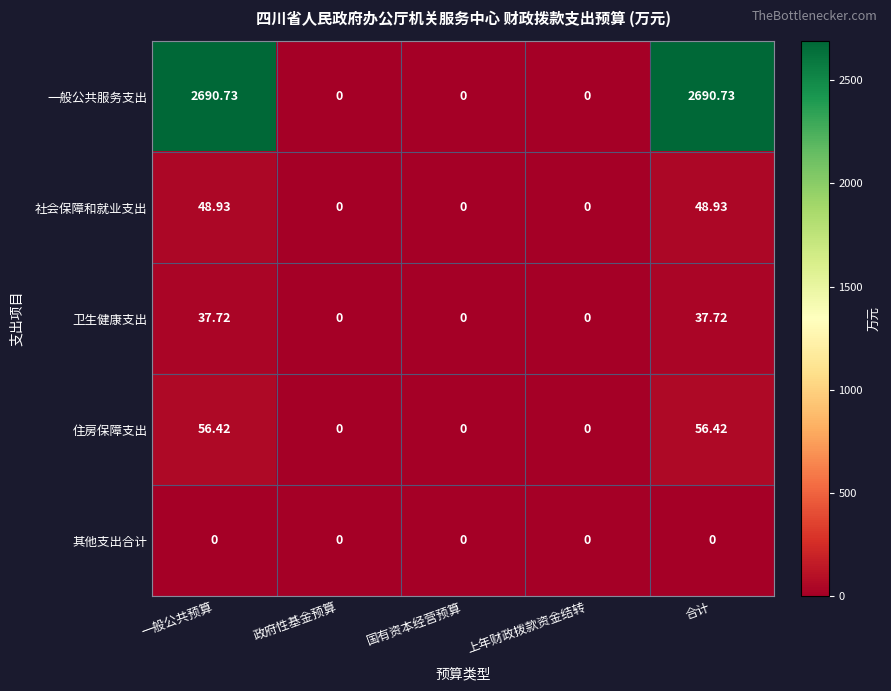

What is the difference between the highest and lowest values at 合计?

2690.7